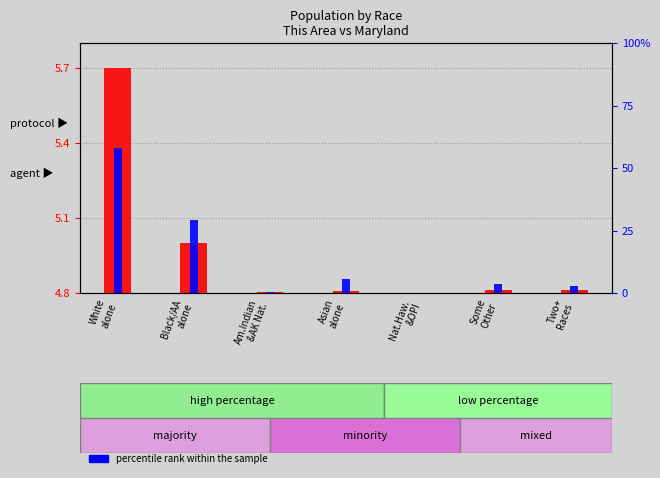

At how many categories does at least one series exceed 54?

1